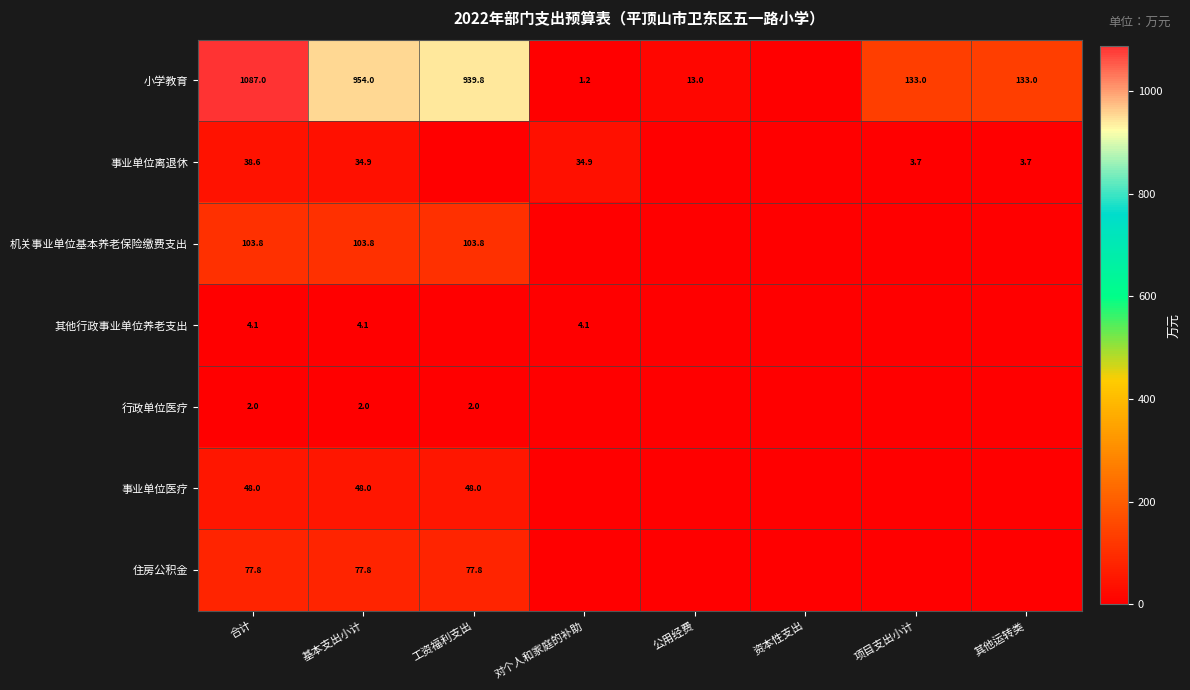

How many data points does each series have?

8